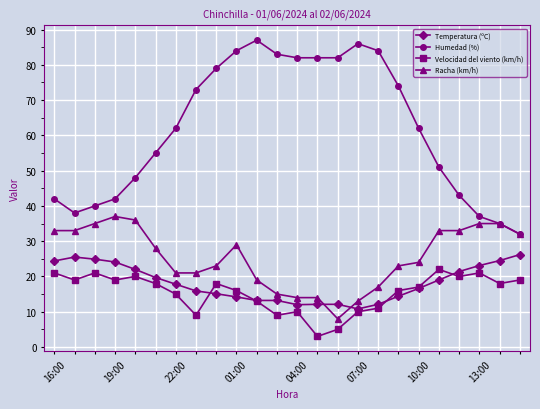

At how many categories does at least one series exceed 39?

20